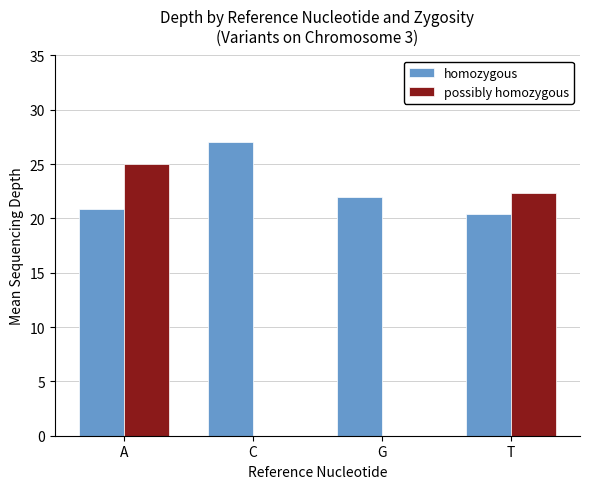

What is the greatest value displayed?

27.0